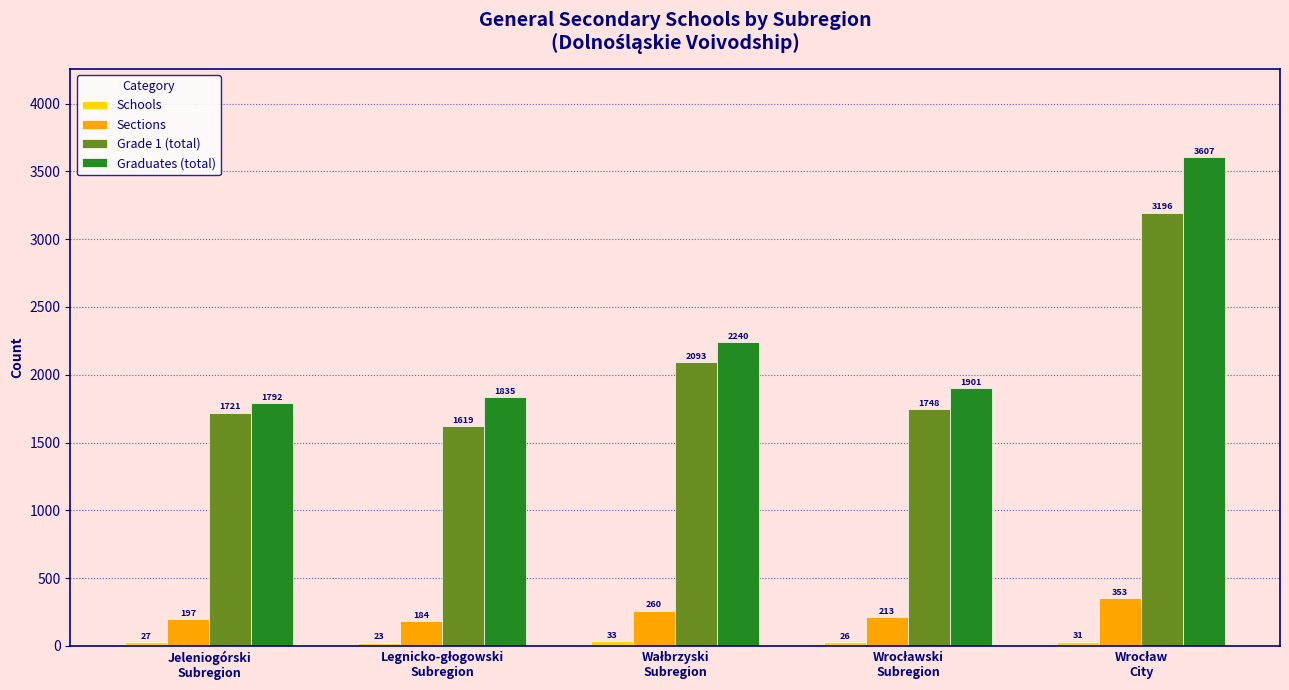

Which series has the widest spread of values?

Graduates (total)